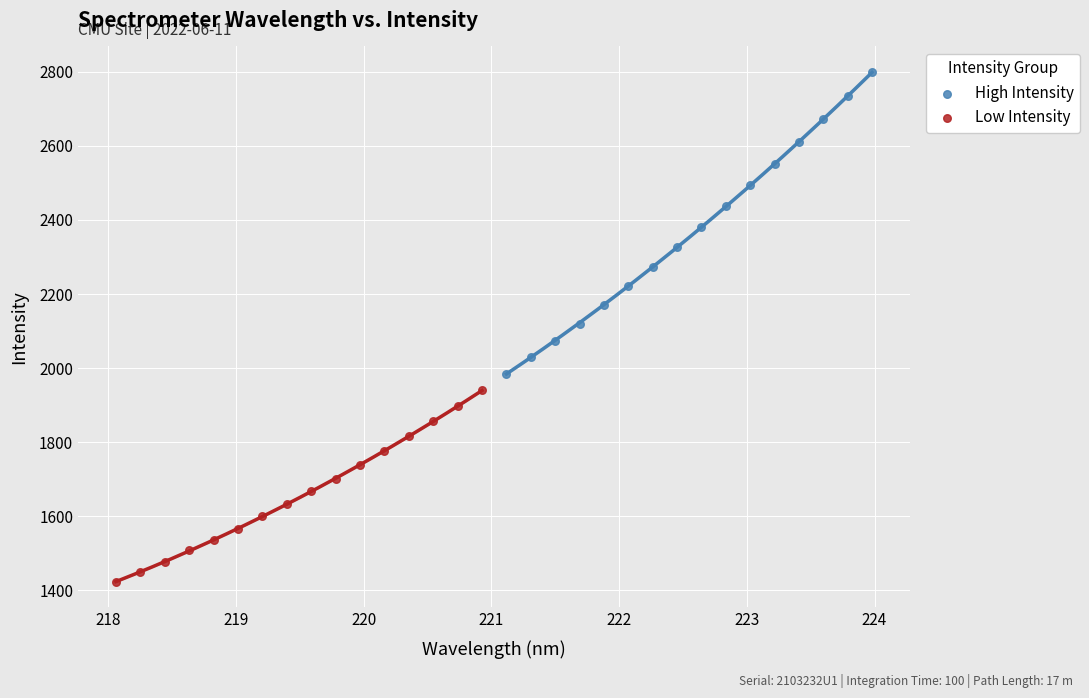

What are all the series names shown in the legend?

High Intensity, Low Intensity